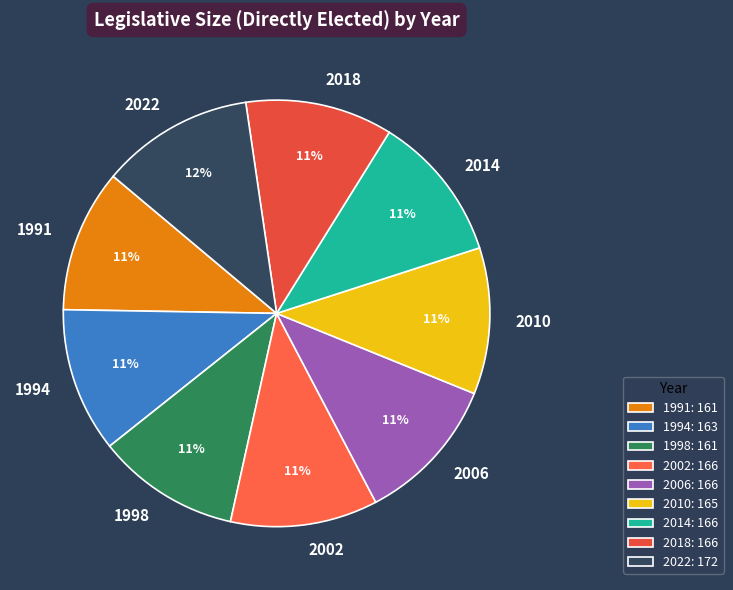

Combined, do 2006 and 2022 account for over 50%?

No